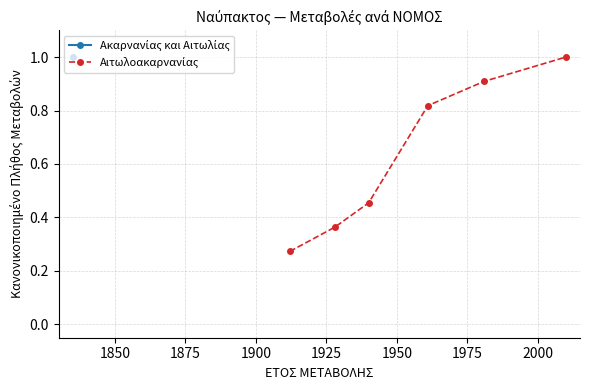

Is this an area chart (filled region under the line)?

No